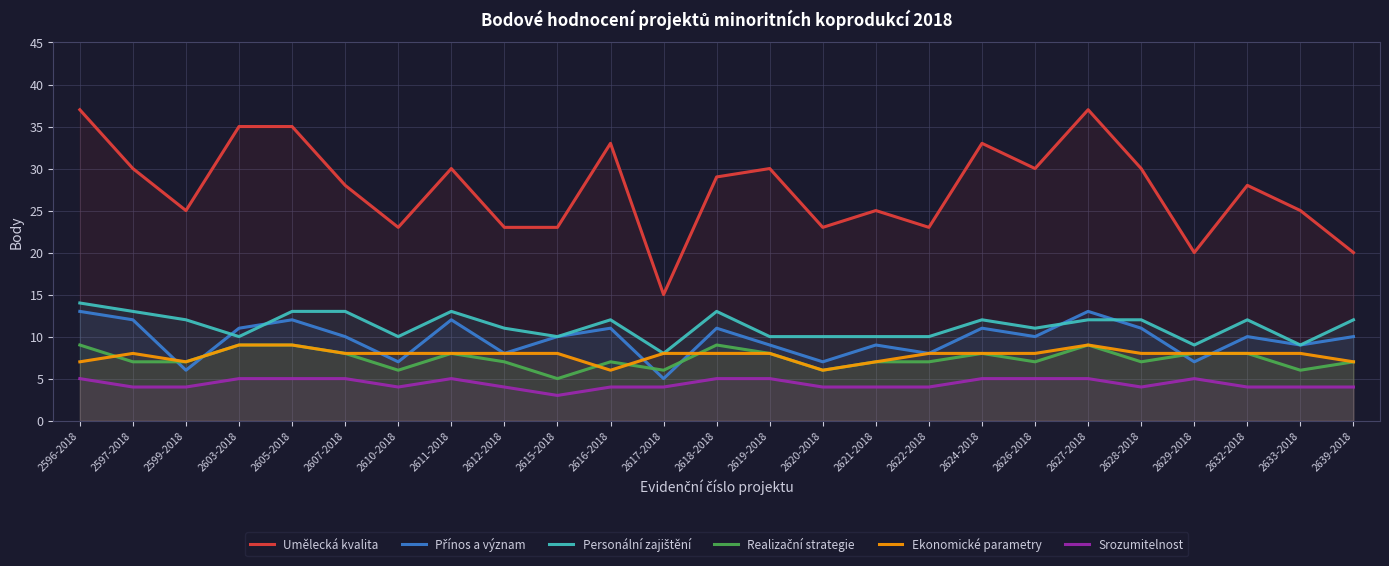

True or false: Srozumitelnost and Přínos a význam intersect in this chart.

False